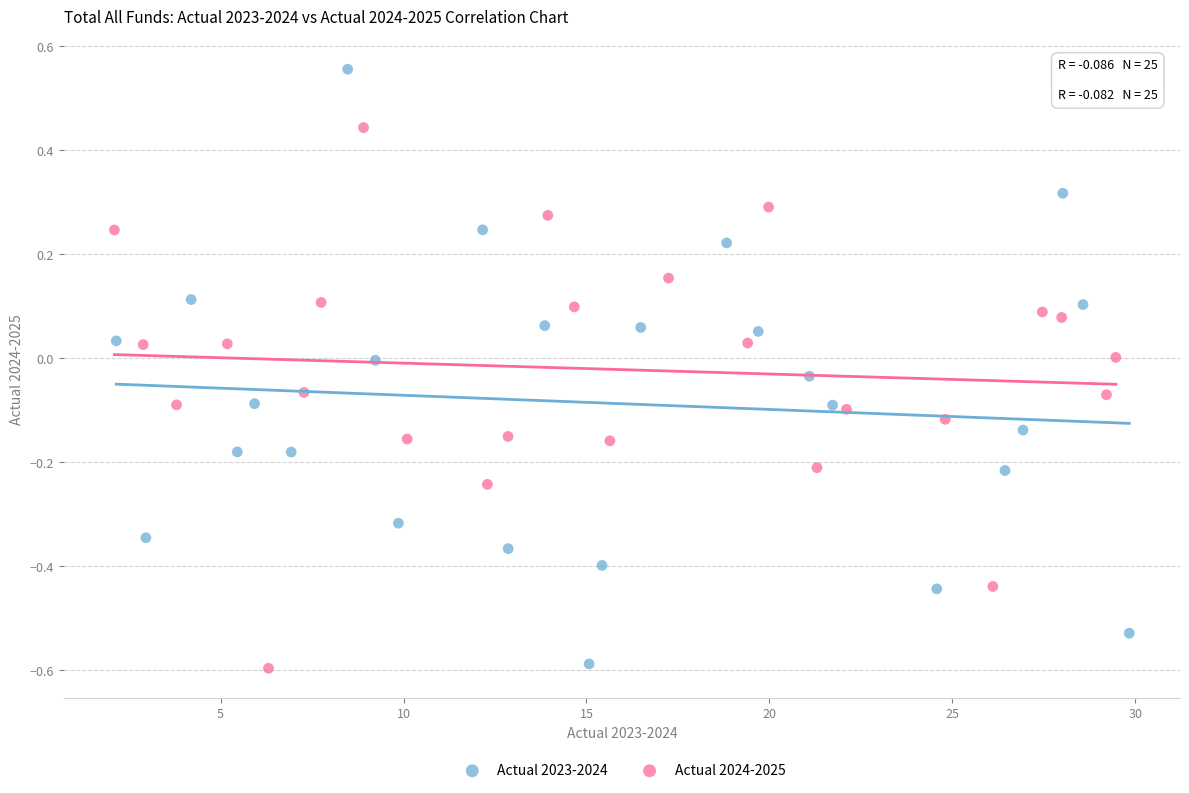

Which series reaches the maximum Y coordinate?

Actual 2023-2024